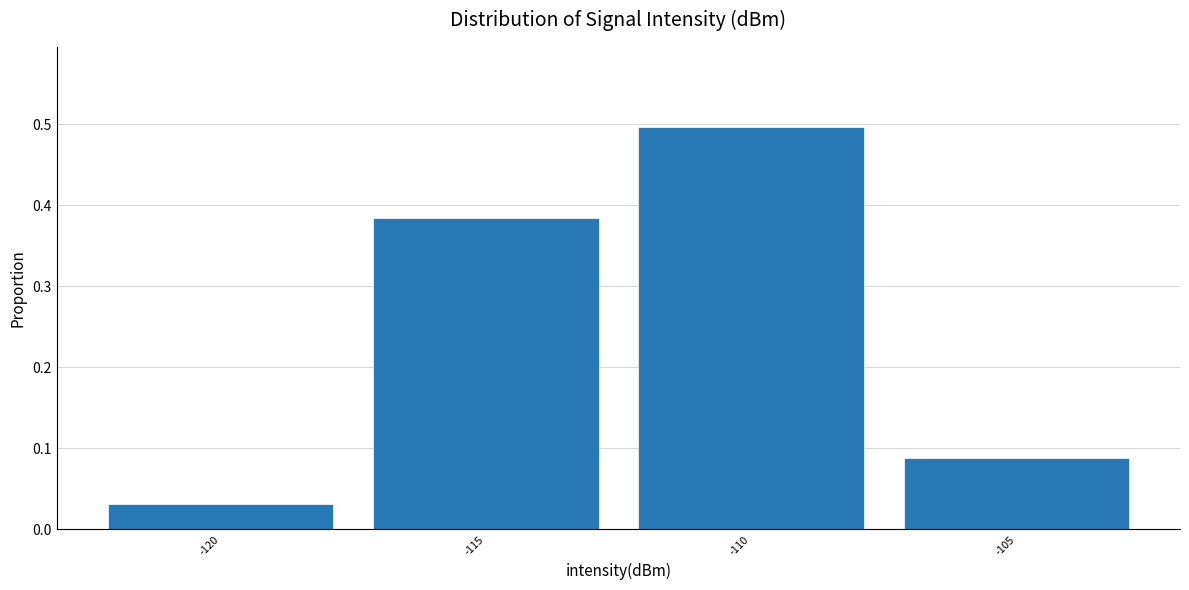

Which category has the lowest value across all series?

-120